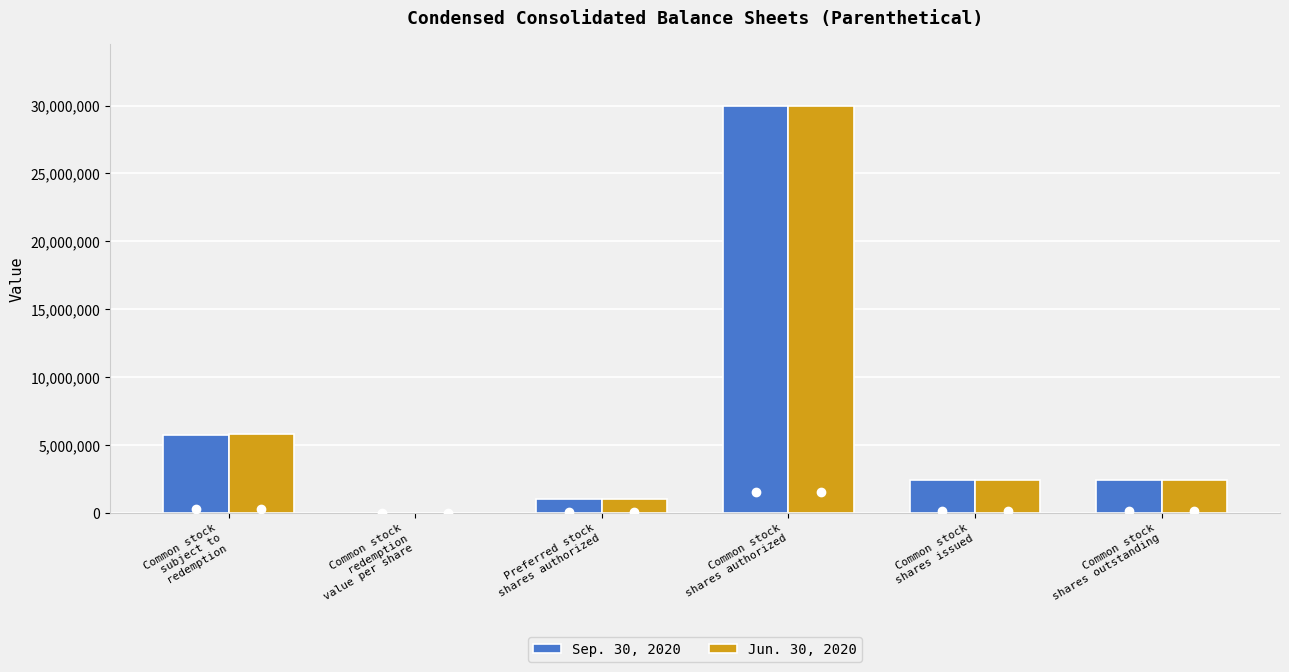

What is the greatest value displayed?

30000000